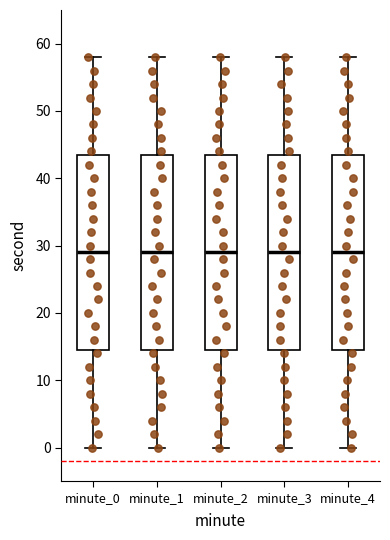

Where is the lower edge of the box for minute_2 on the y-axis? The values are not printed on the chart, so give them approximately, as read against the axis.

15